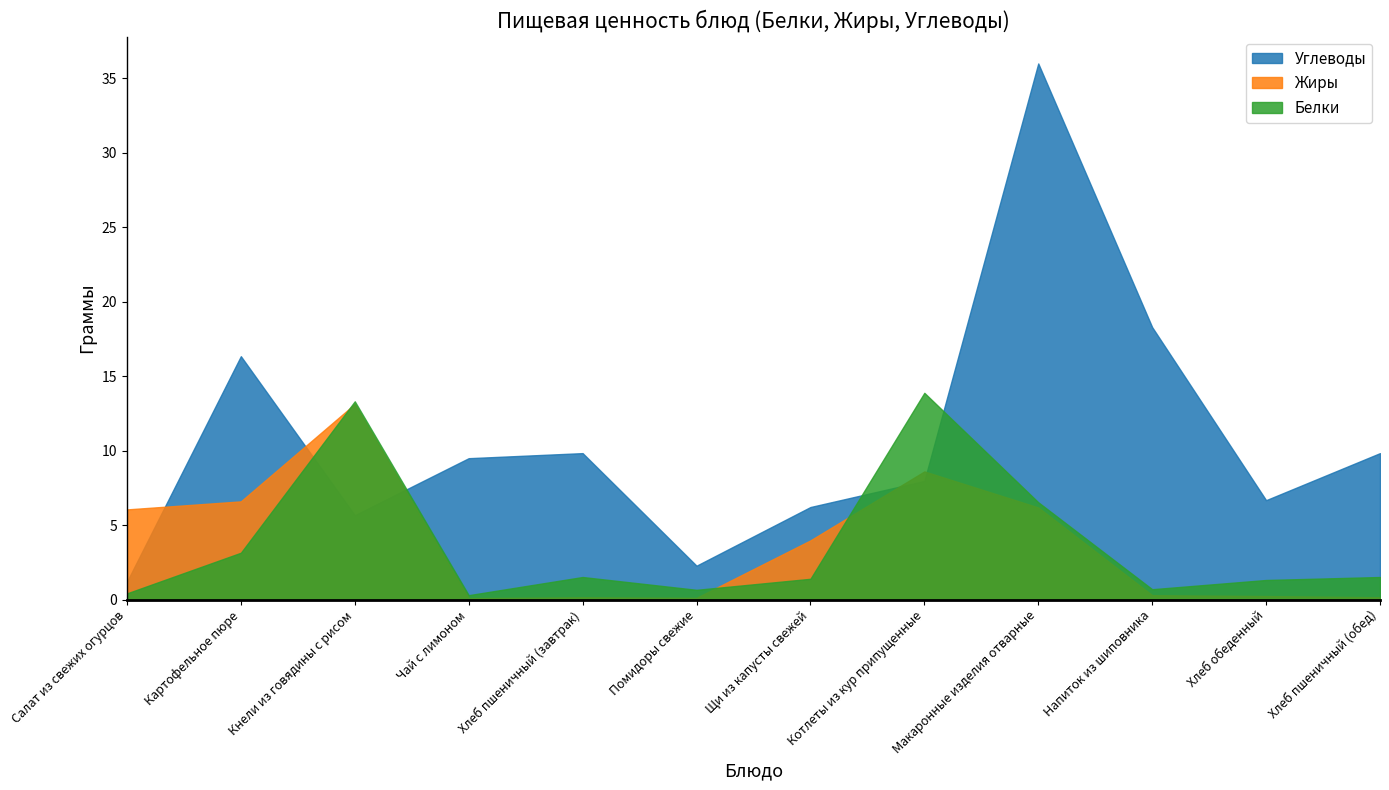

What is the average value of the Белки series?

3.7